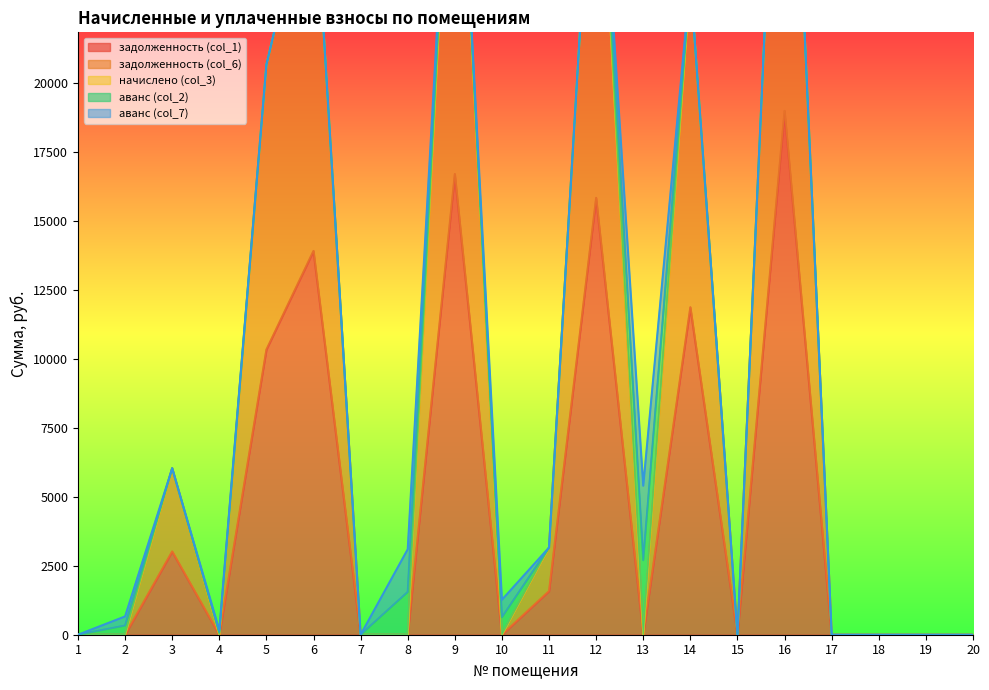

At which category does the chart reach its peak across all series?

16